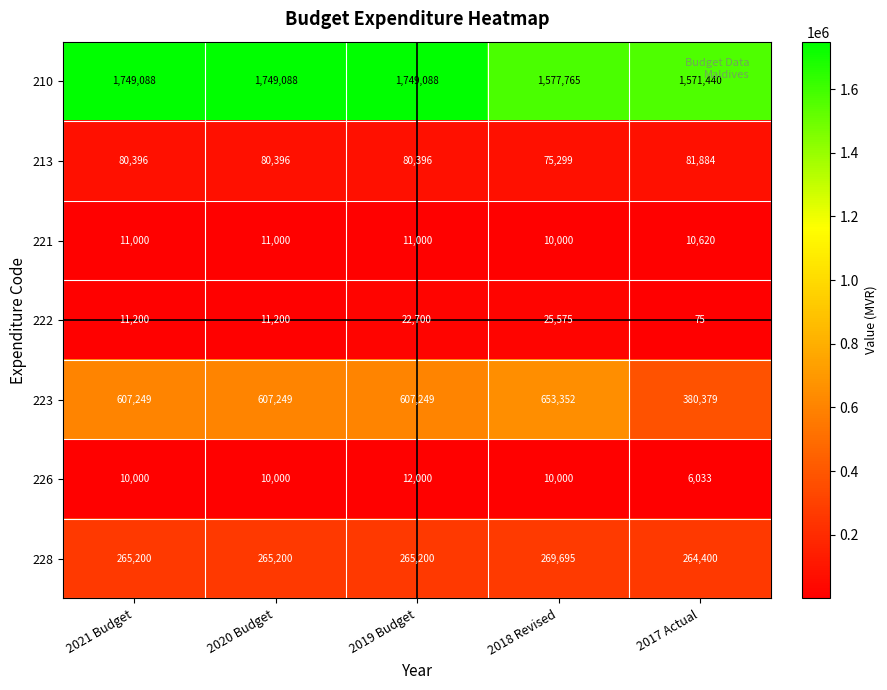

What is the smallest value displayed?

75